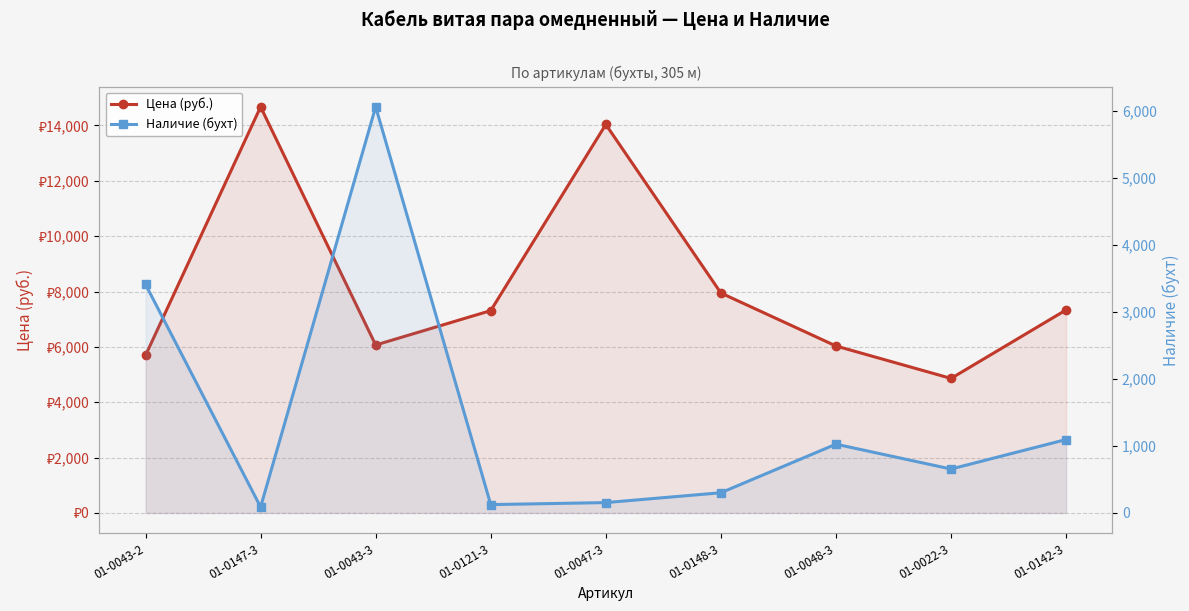

What is the sum of the Цена (руб.) values at 01-0148-3 and 01-0022-3?

12805.3